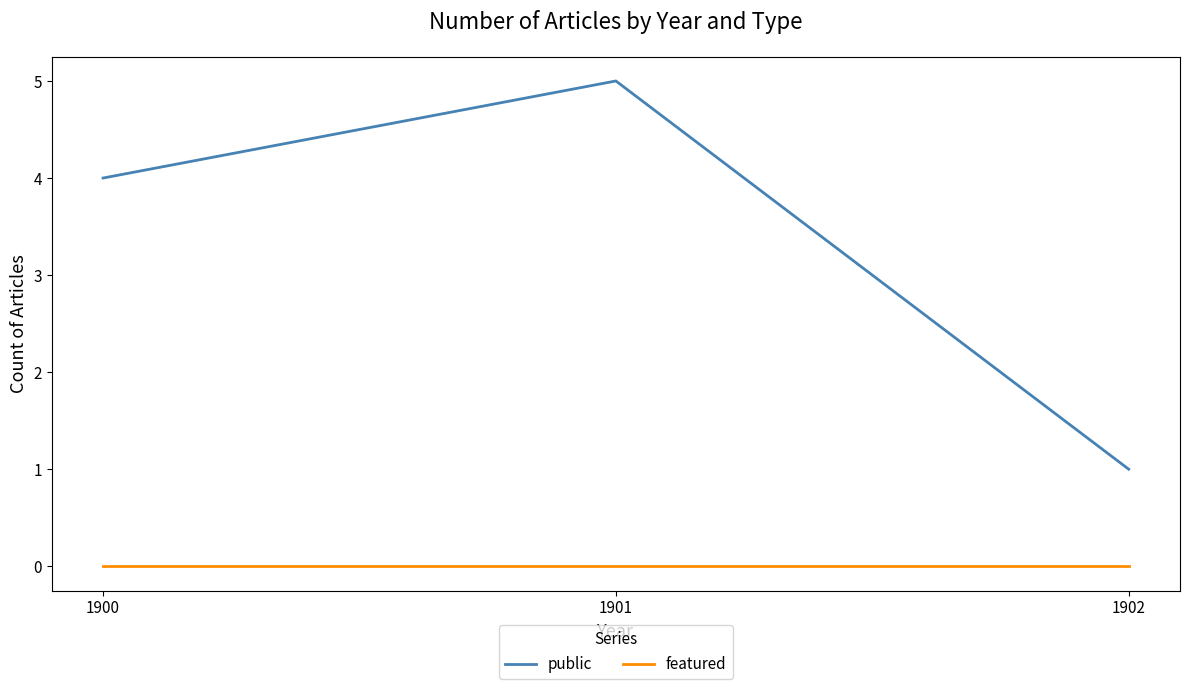

Reading left to right, what are all the values shown in this chart?

public: 1900=4	1901=5	1902=1
featured: 1900=0	1901=0	1902=0